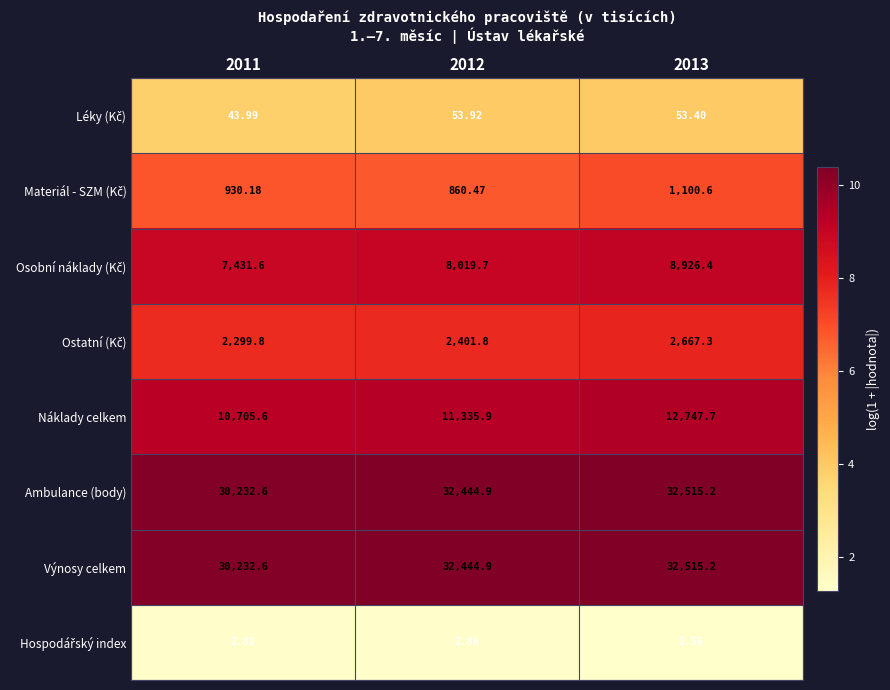

Which series changed the most between 2012 and 2013?

Náklady celkem